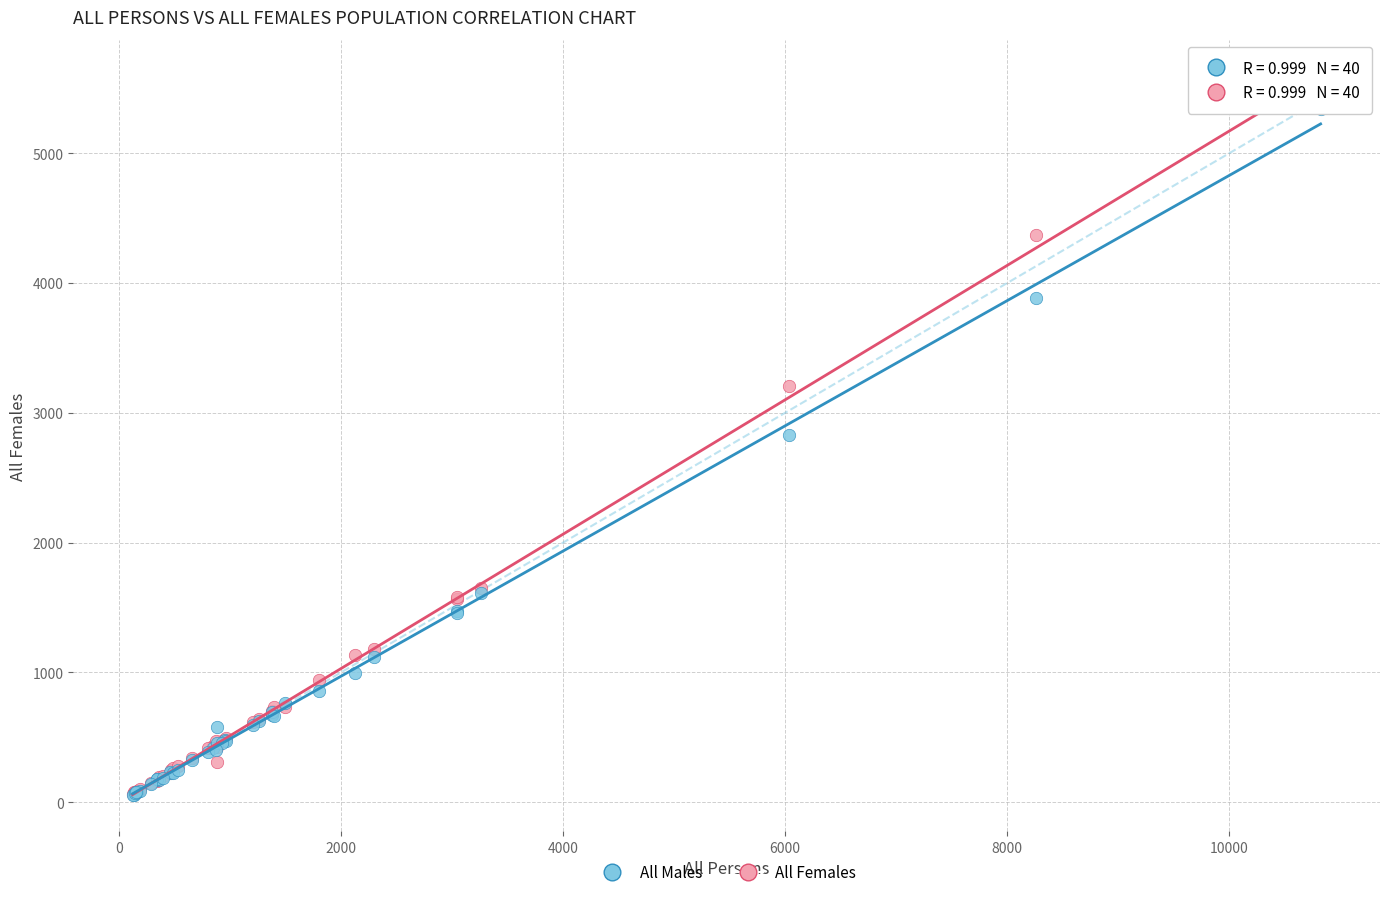

Which series has the largest Y range (max minus min)?

All Females